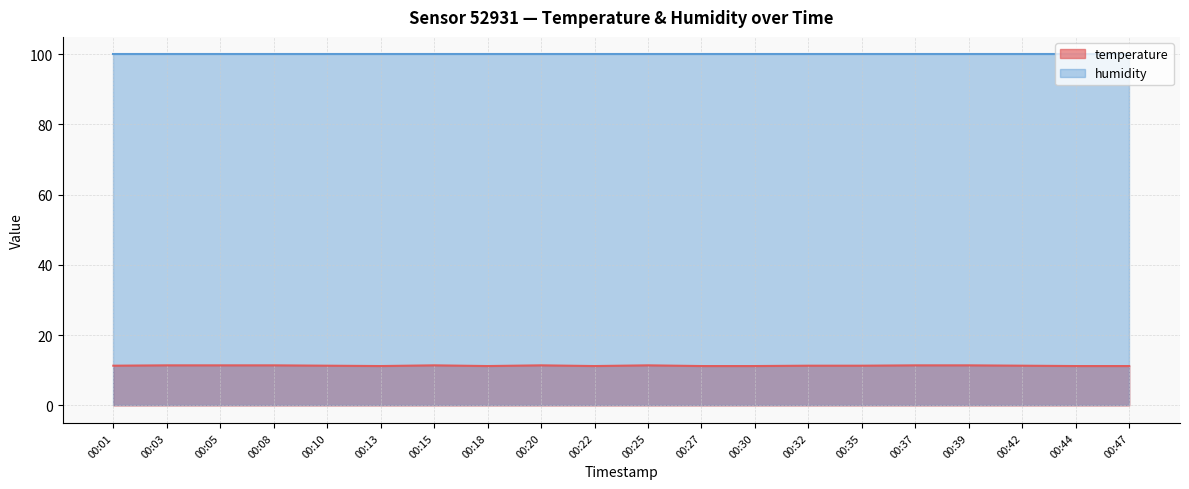

At which label is the value closest to 11?

00:13